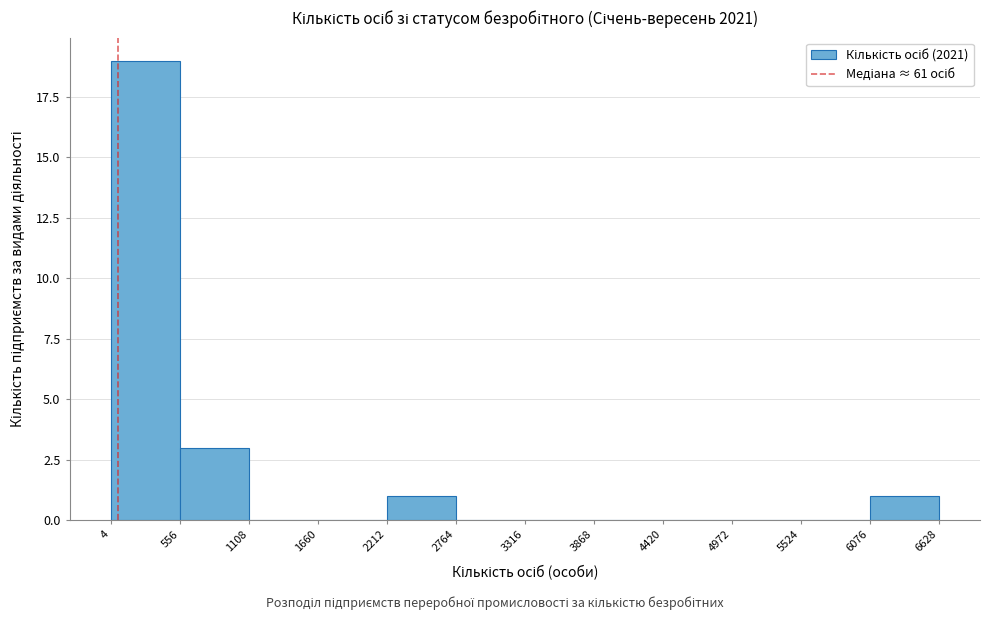

What is the height of the bar covering 4 to 556 on the x-axis? The values are not printed on the chart, so give them approximately, as read against the axis.

19